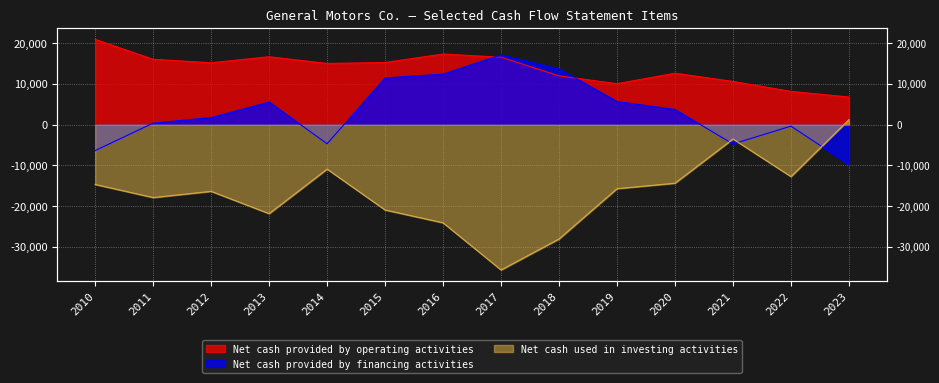

True or false: Net cash provided by operating activities and Net cash used in investing activities cross at least once.

False